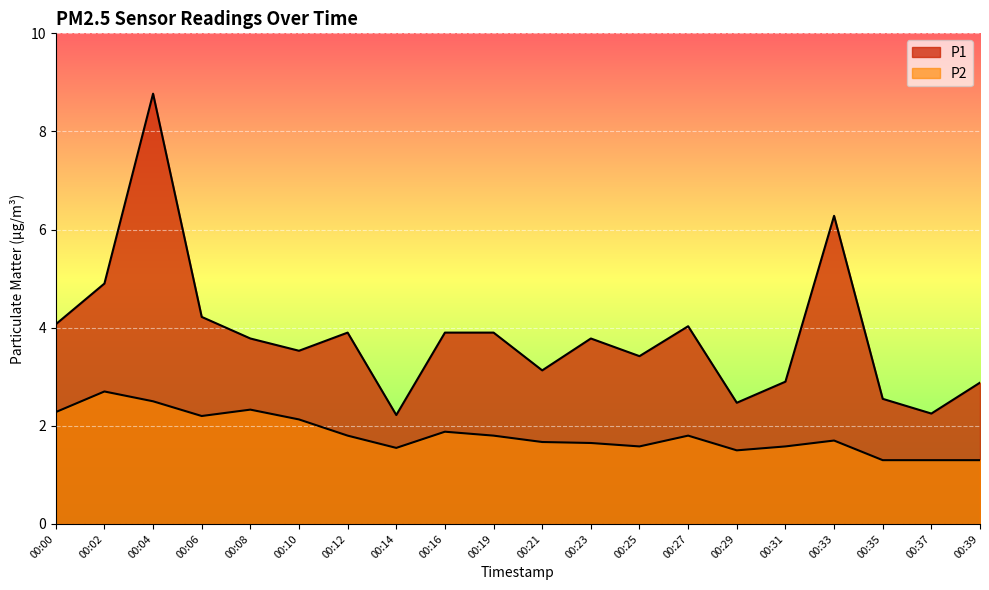

What is the difference between the second highest and minimum values in the P1 series?

4.1